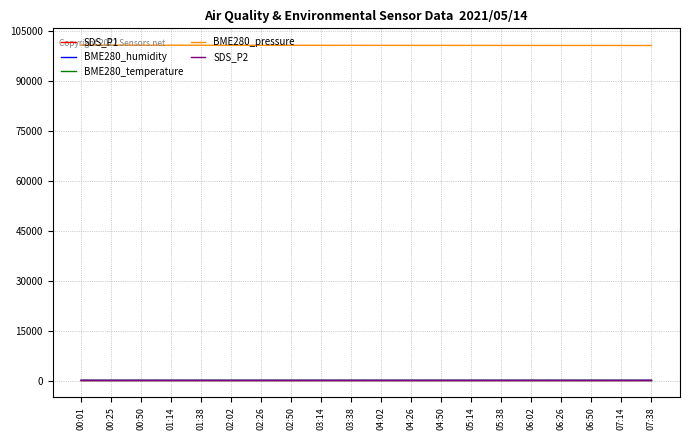

True or false: BME280_pressure and SDS_P1 intersect in this chart.

False